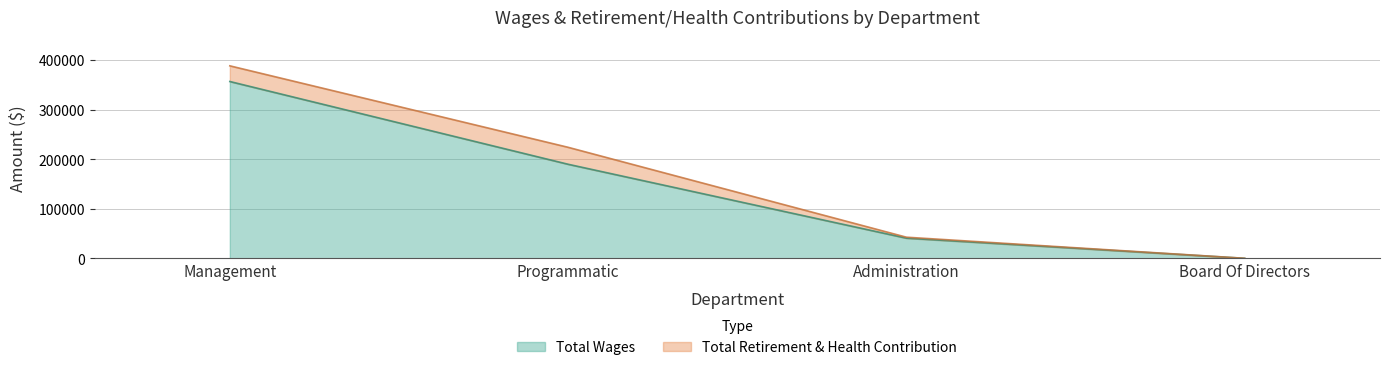

How many data points does each series have?

4